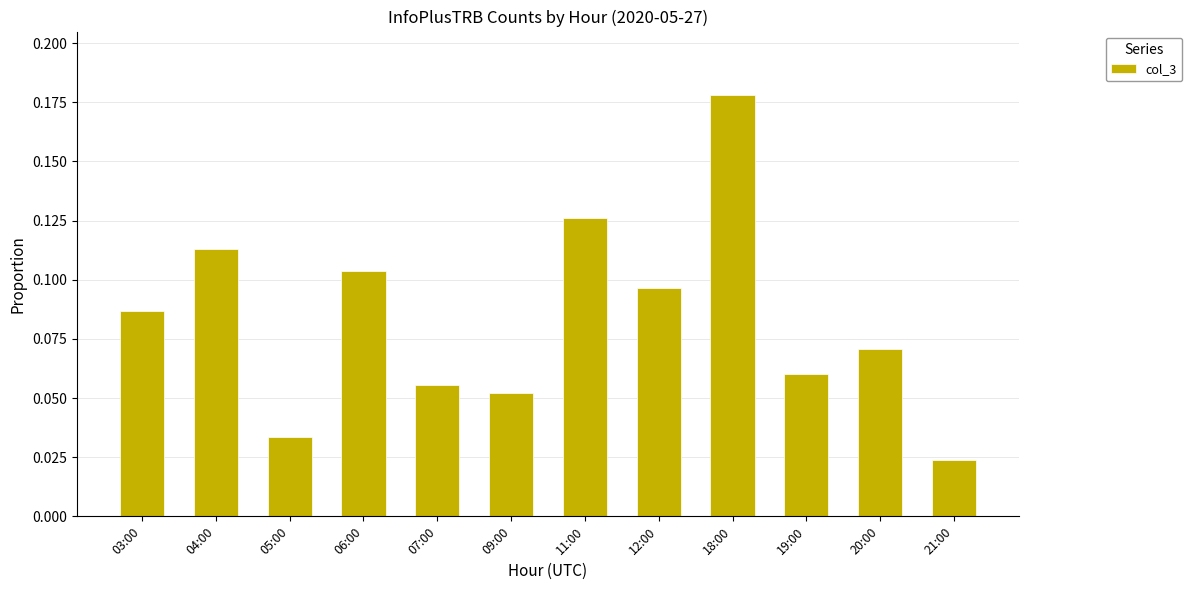

The value at 03:00 is 0.0. True or false?

False